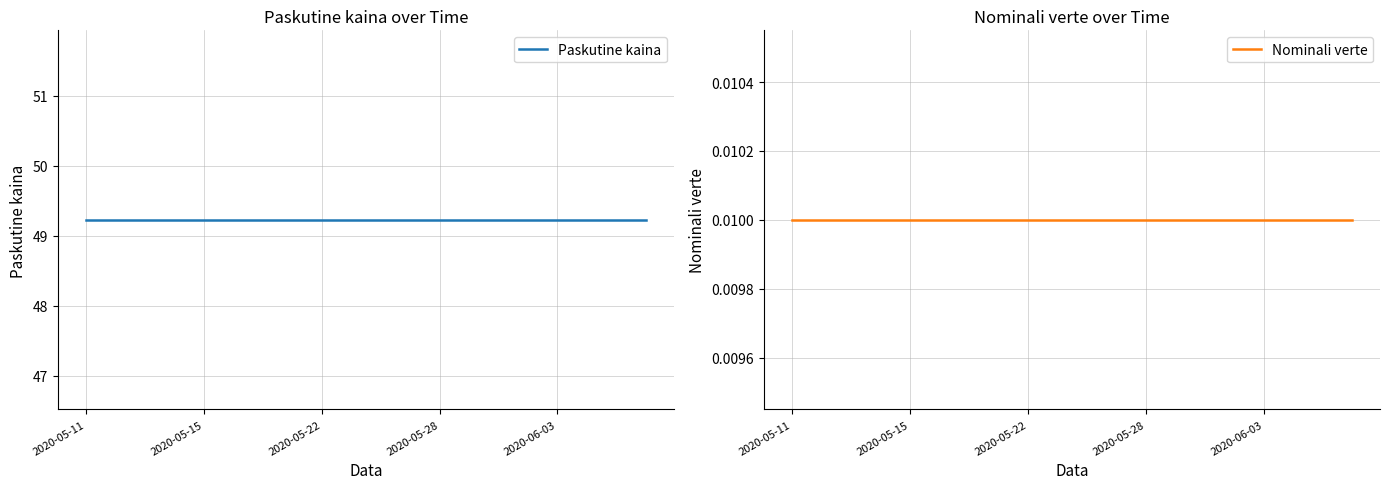

What is the value of the Paskutine kaina point at the 9th from the left?

49.2